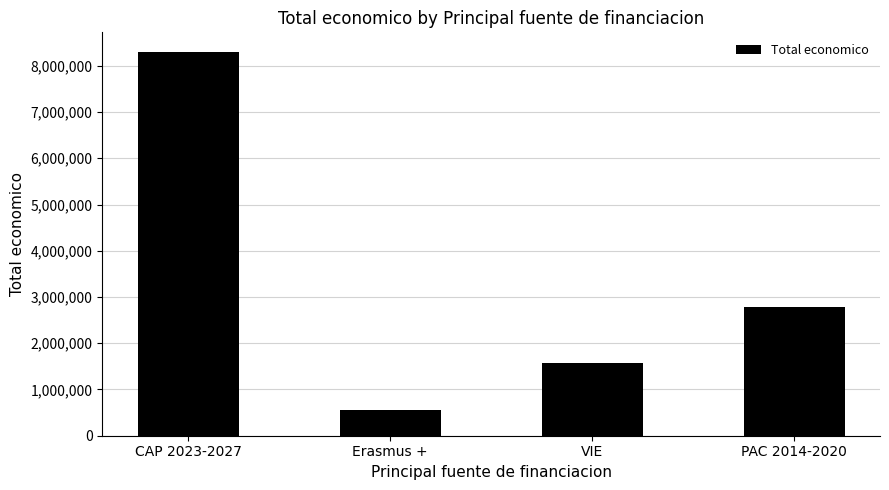

The value at PAC 2014-2020 is 4688174. True or false?

False